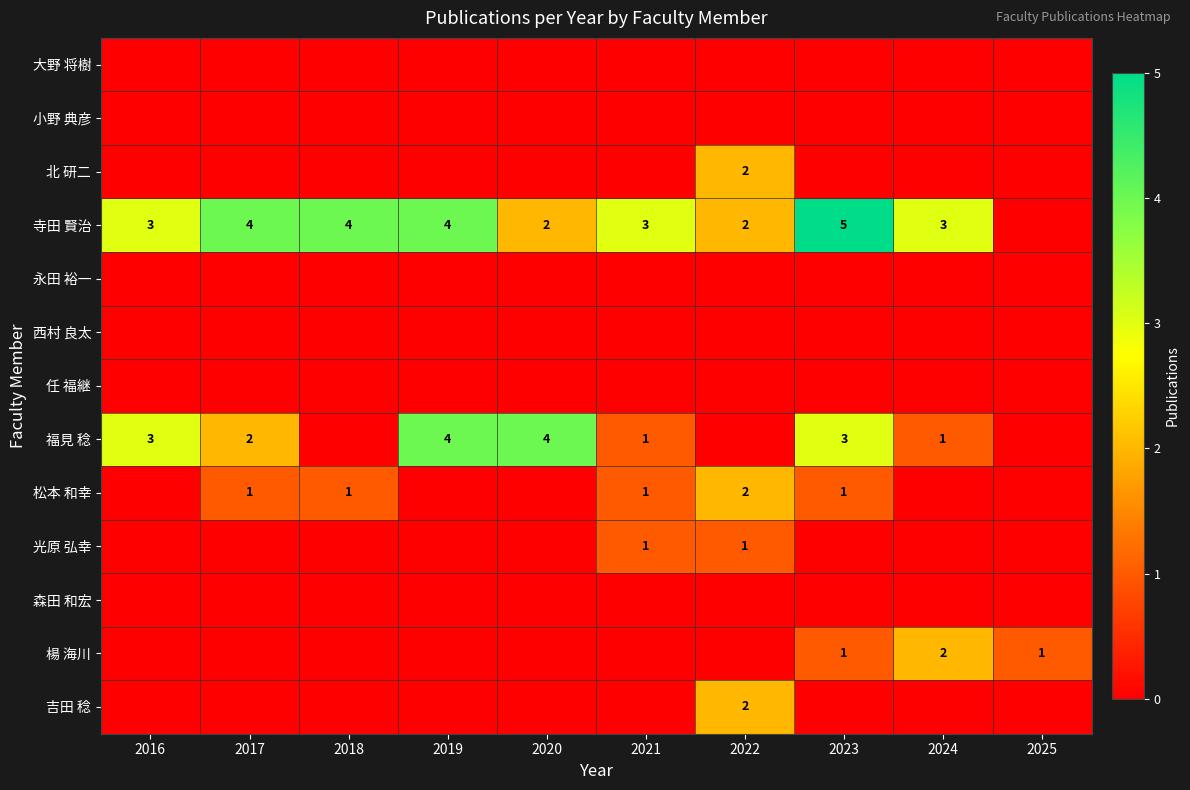

The value of 大野 将樹 at 2017 is 0. True or false?

True